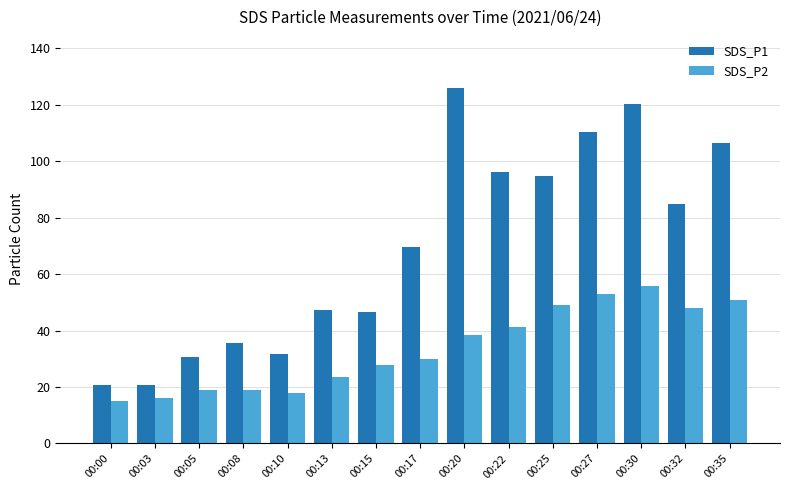

At which category is the sum across all series the highest?

00:30